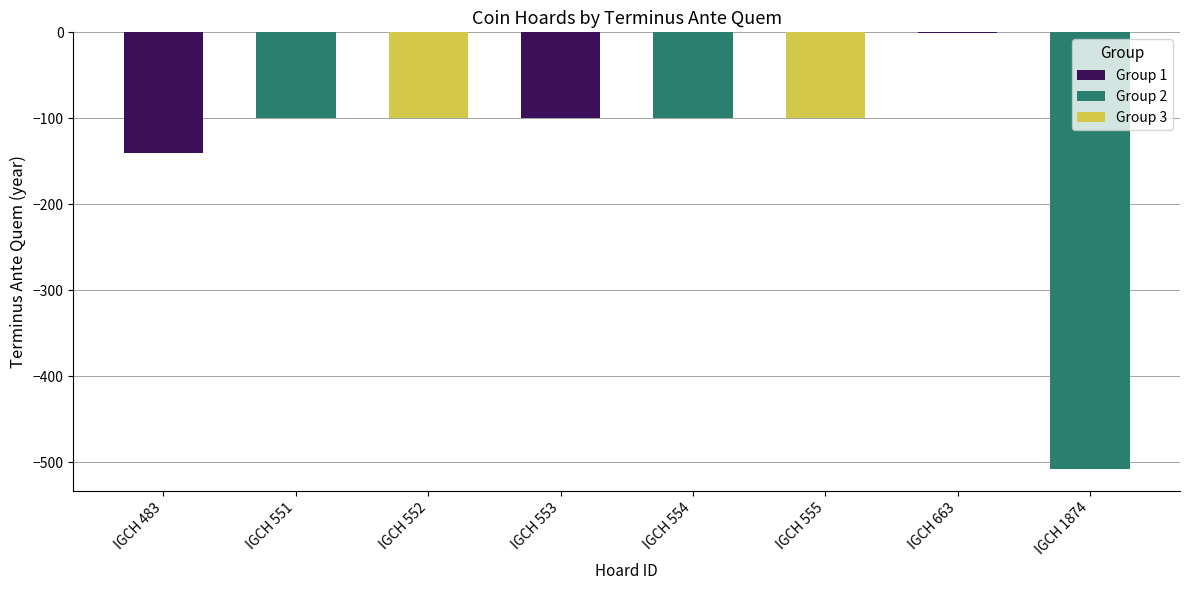

What is the value of the 4th bar from the left?

-100